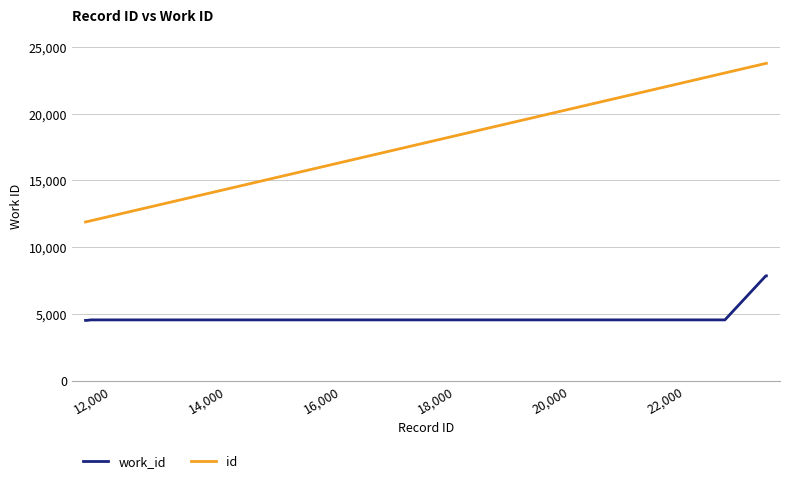

What is the average value of the id series?

17771